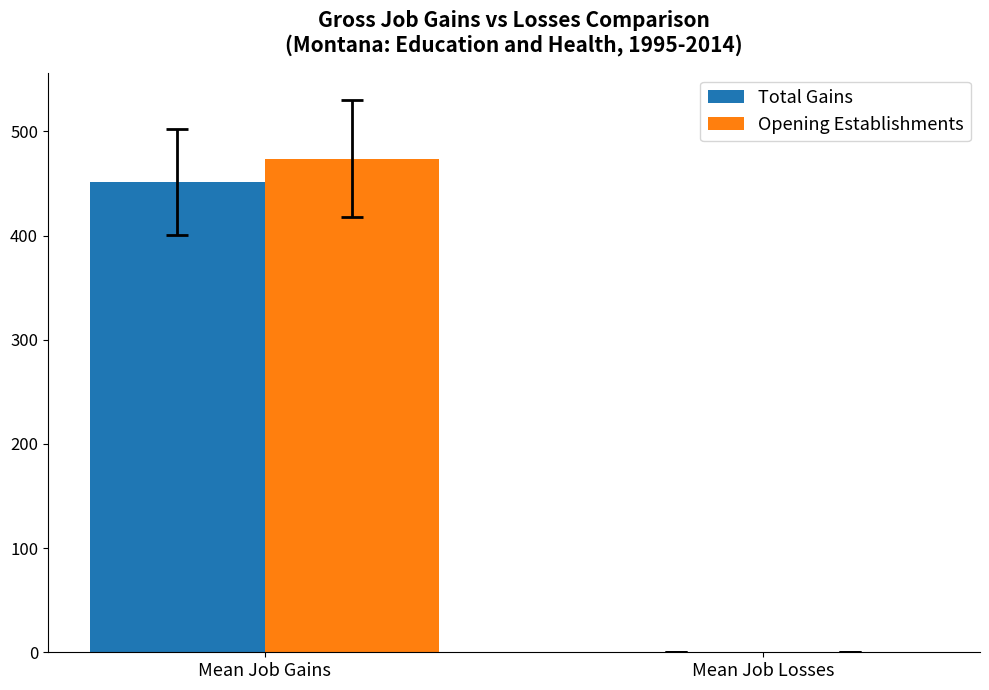

Where is Opening Establishments nearest to the value 236?

Mean Job Losses